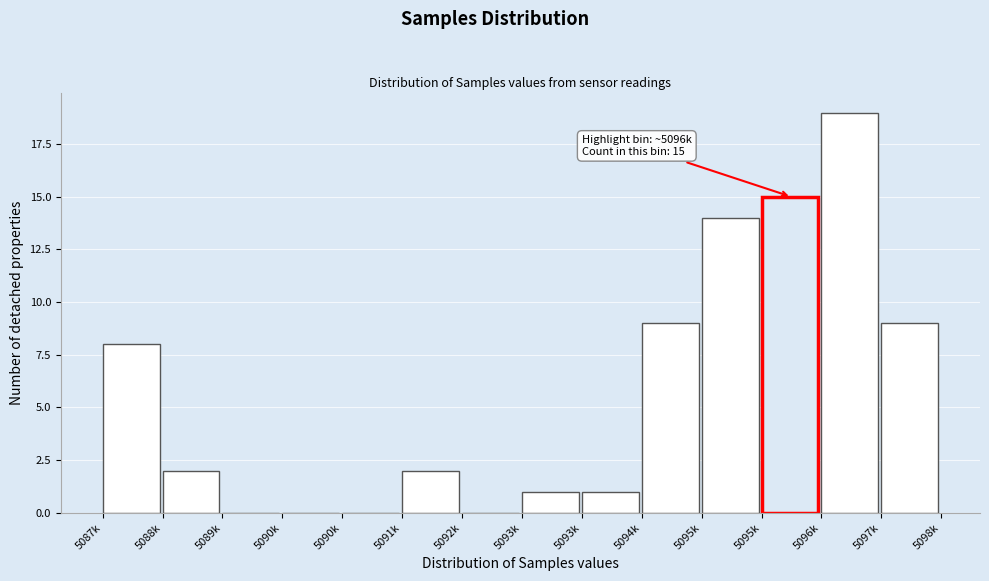

Are the bars horizontal?

No